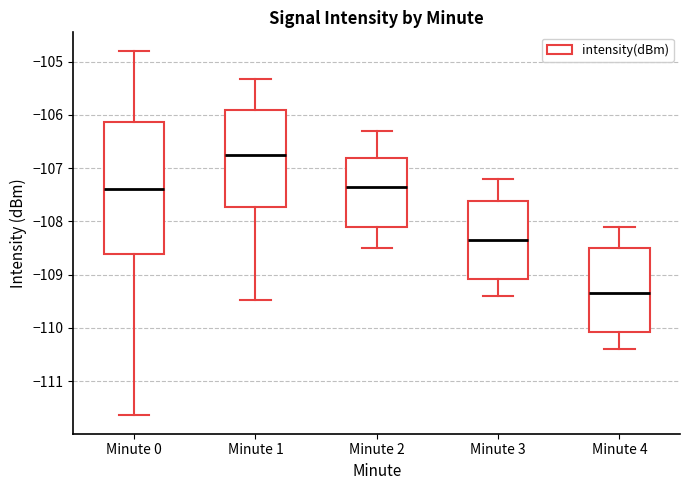

Where does the lower whisker of the box for Minute 1 end on the y-axis? The values are not printed on the chart, so give them approximately, as read against the axis.

-109.5